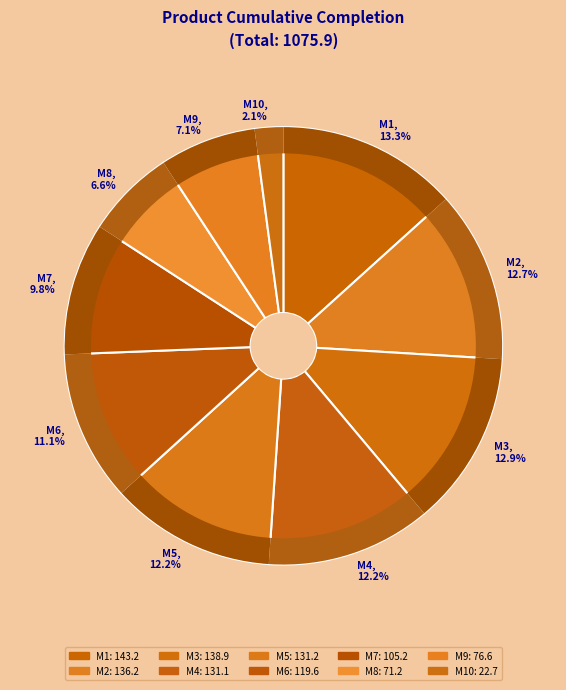

To the nearest percent, what percentage of the pie is M3?

13%